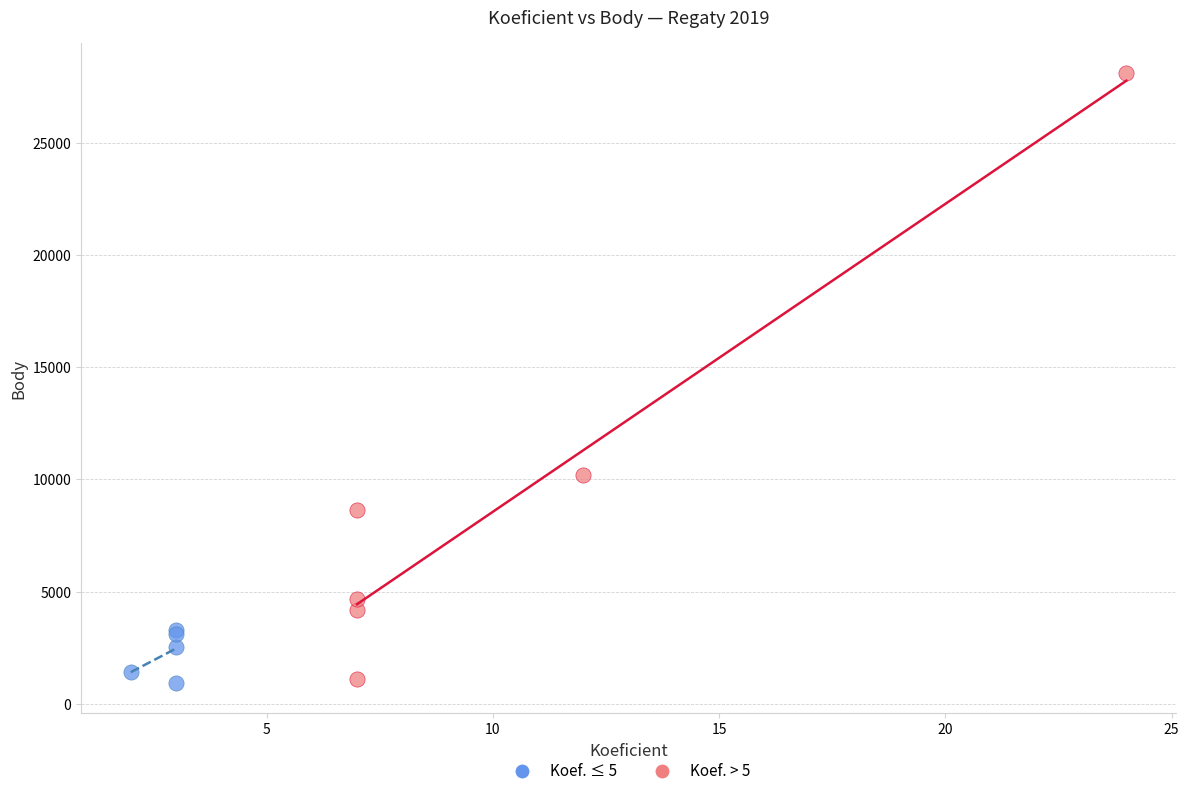

Which series contains the highest Y value?

Koef. > 5